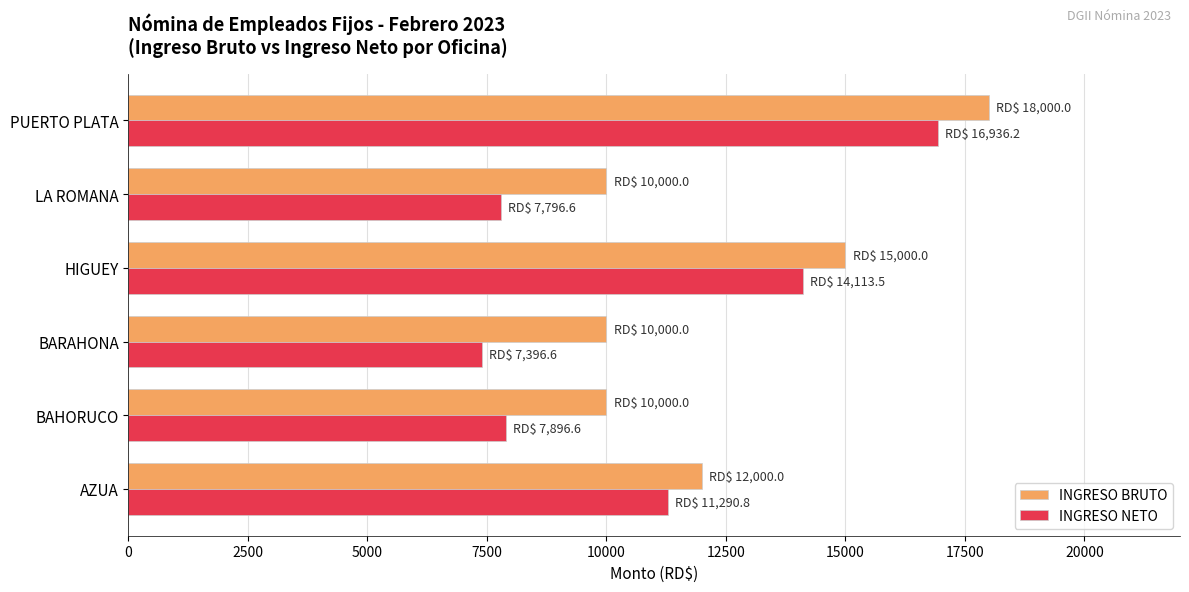

True or false: INGRESO NETO has a value of 6131.8 at AZUA.

False